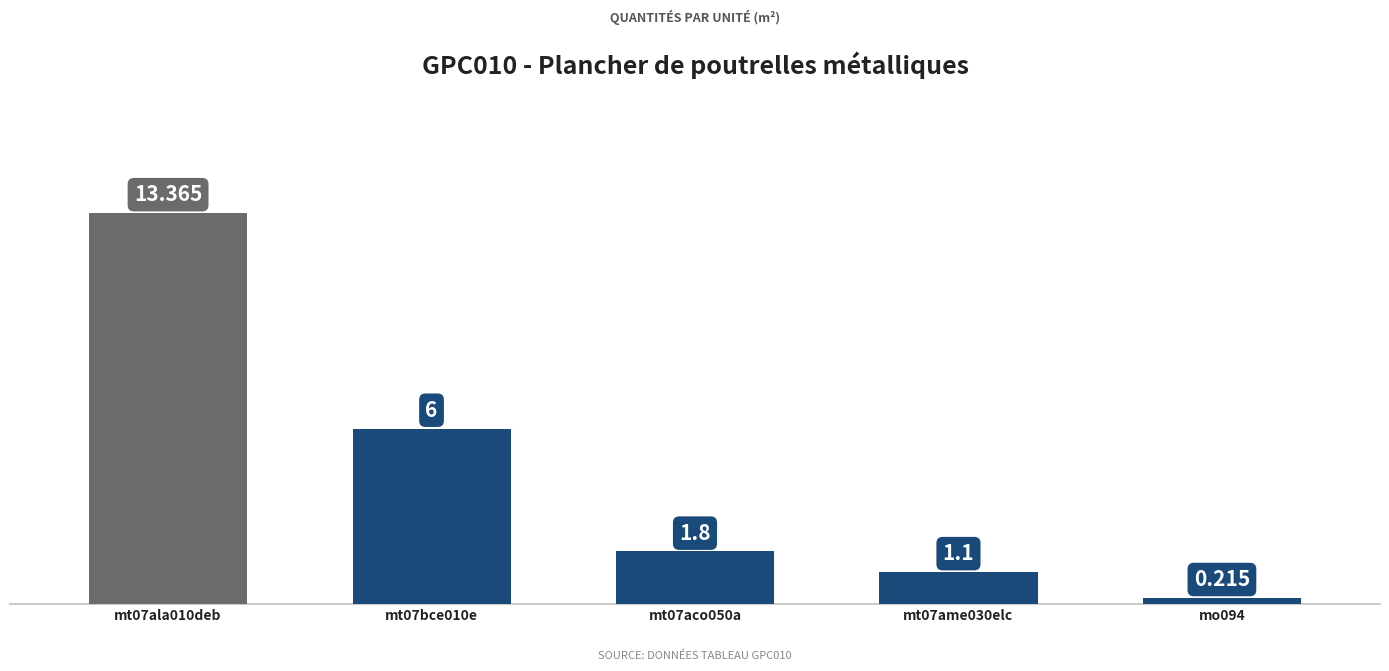

What is the greatest value displayed?

13.4